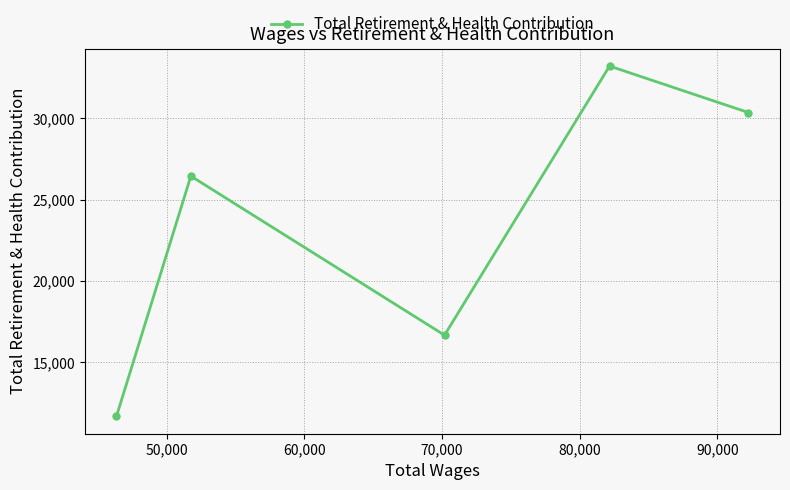

What is the value of the 3rd point from the left?

16672